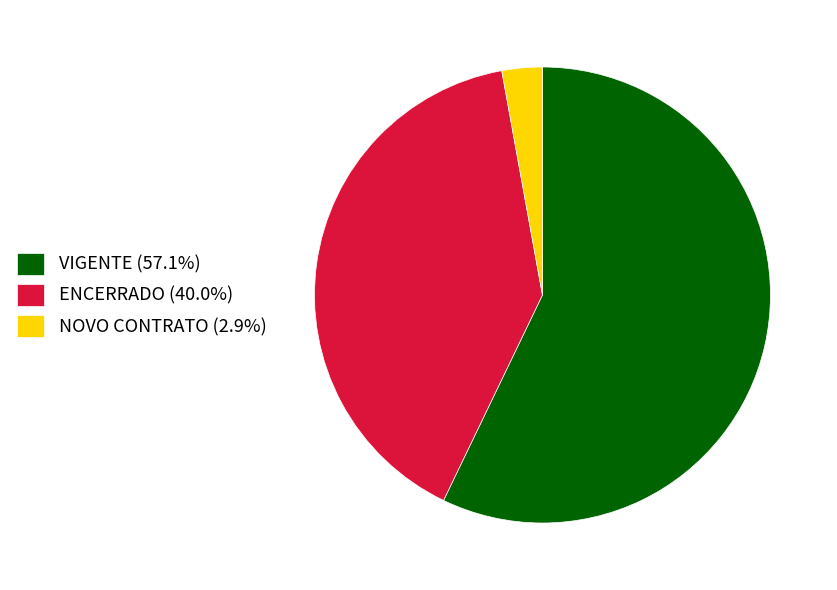

Which slice is the largest?

VIGENTE